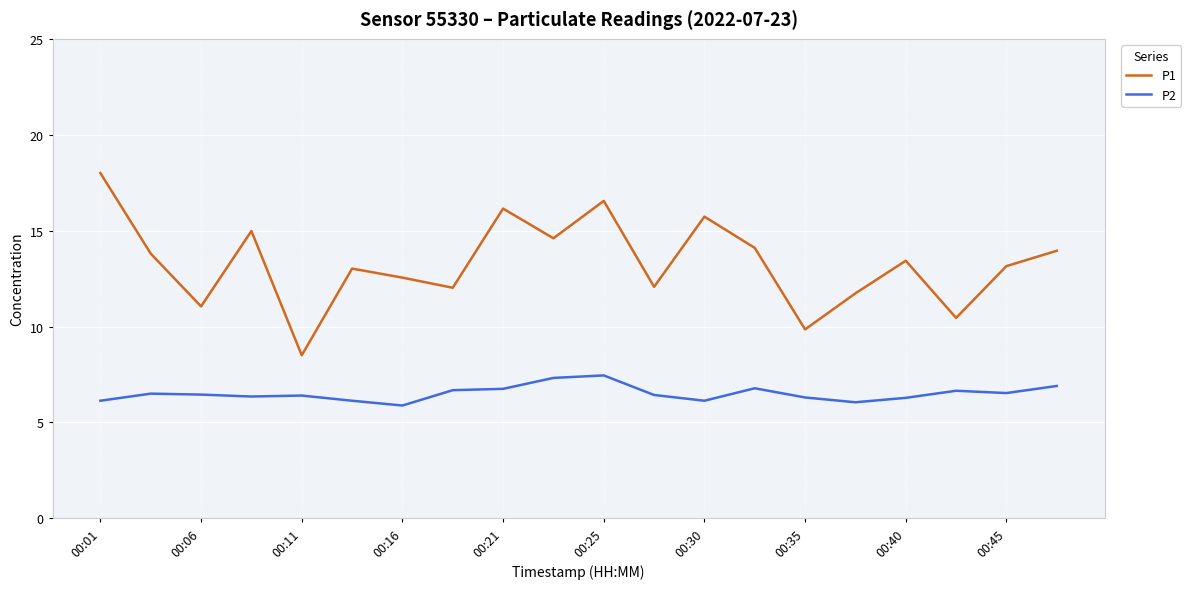

What is the difference between the maximum and minimum values in the P2 series?

1.6